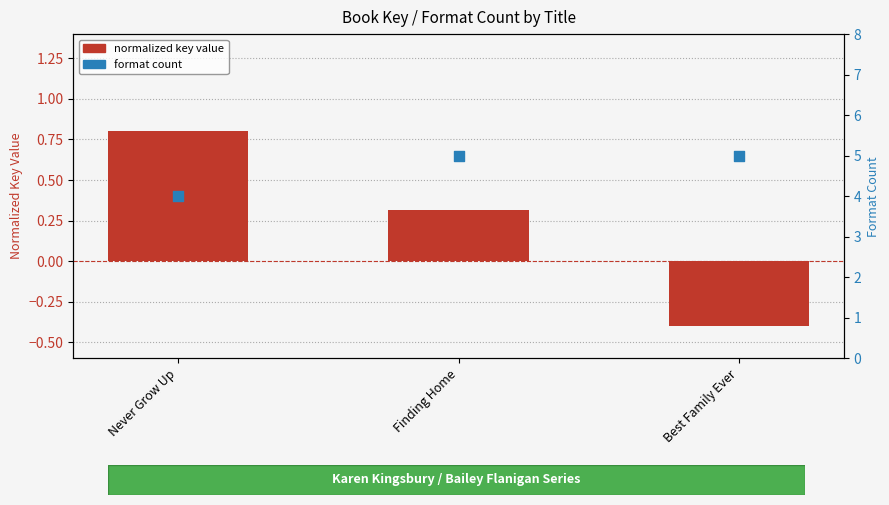

At how many categories does at least one series exceed 4?

2